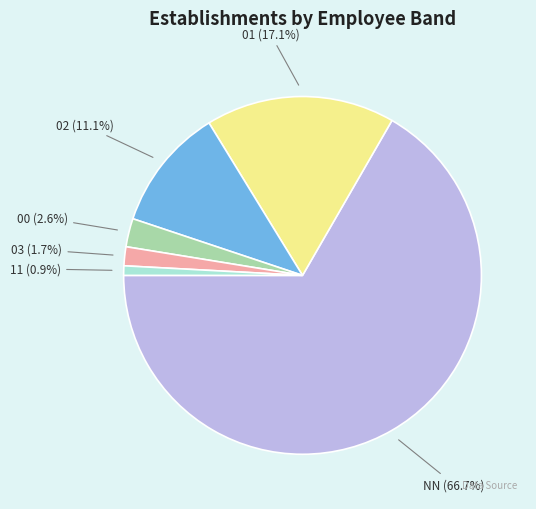

Is the sum of 00 and 03 greater than half?

No